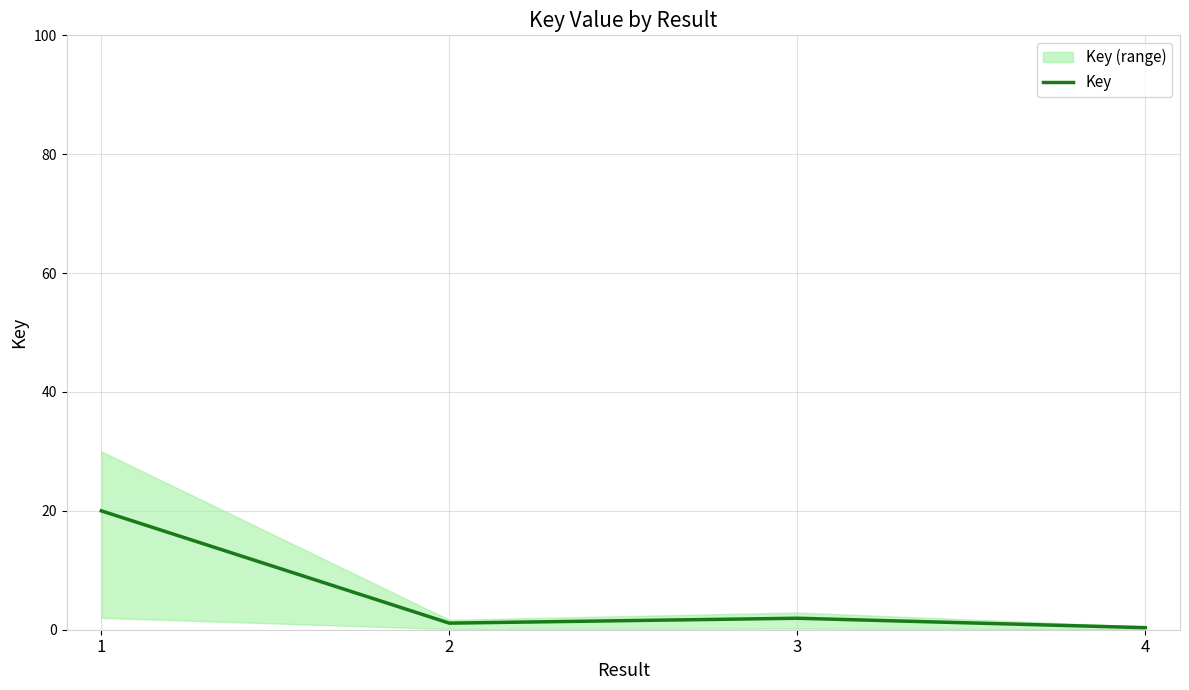

Reading right to left, what are all the values shown in this chart?

0.3	1.9	1.1	20.0